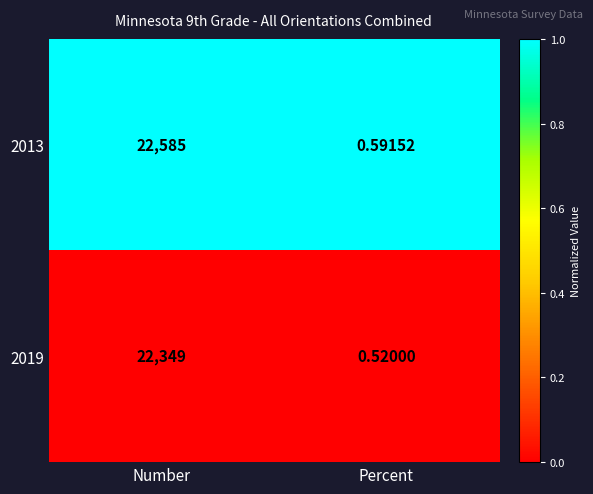

At which category does the chart reach its minimum across all series?

Percent